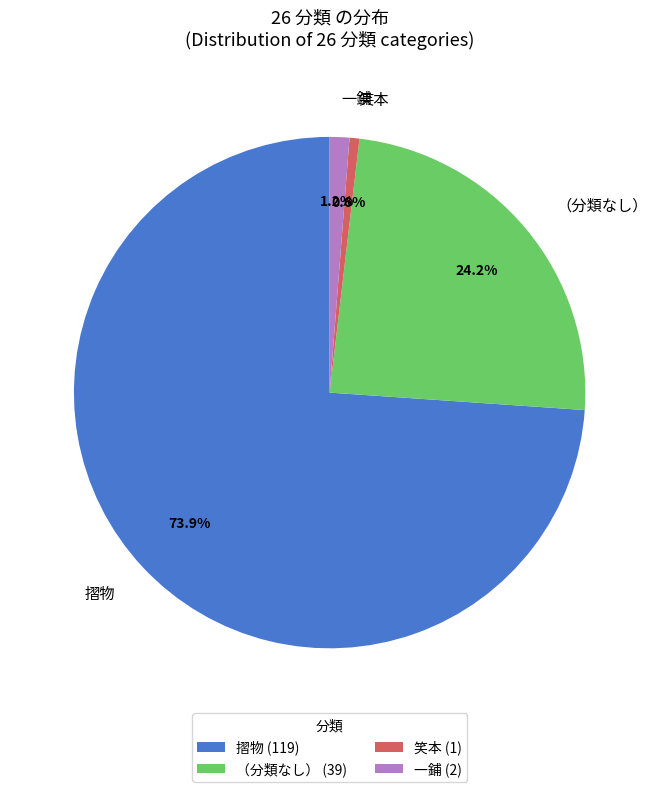

Is it true that 一鋪 is 11% of the pie?

False